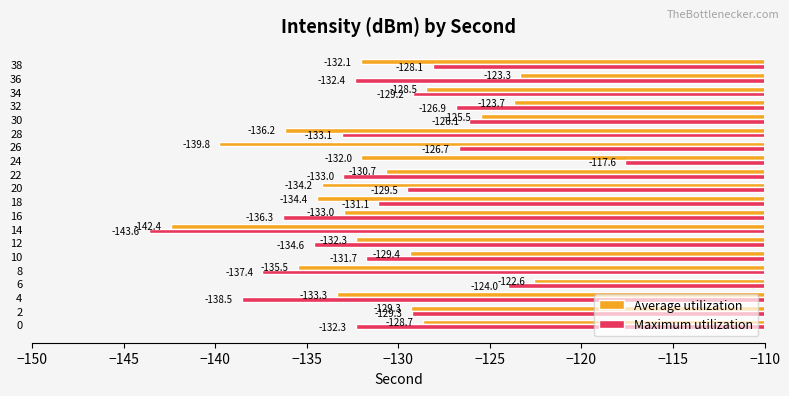

The value of Average utilization at 38 is -132.1. True or false?

True